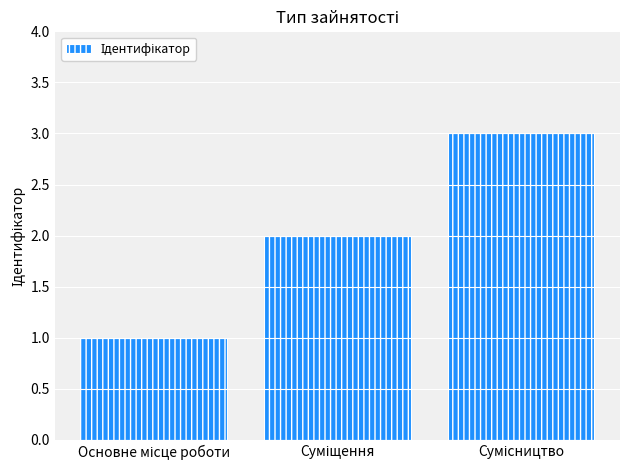

Reading left to right, transcribe all the data shown in this chart.

1	2	3